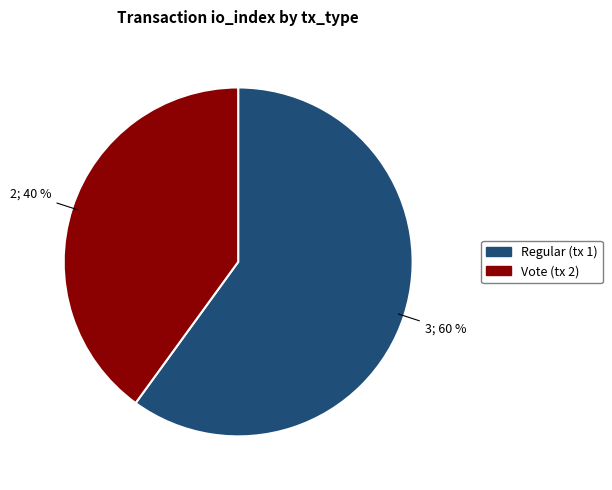

What is the largest slice in the pie chart?

Regular (tx 1)